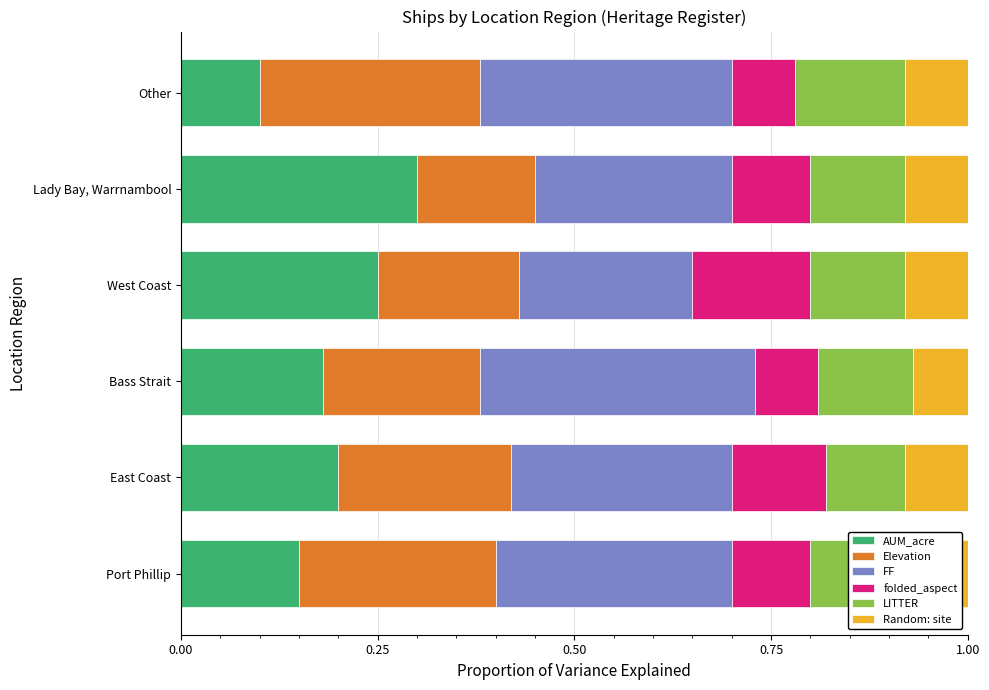

Which category has the highest value in the AUM_acre series?

Lady Bay, Warrnambool